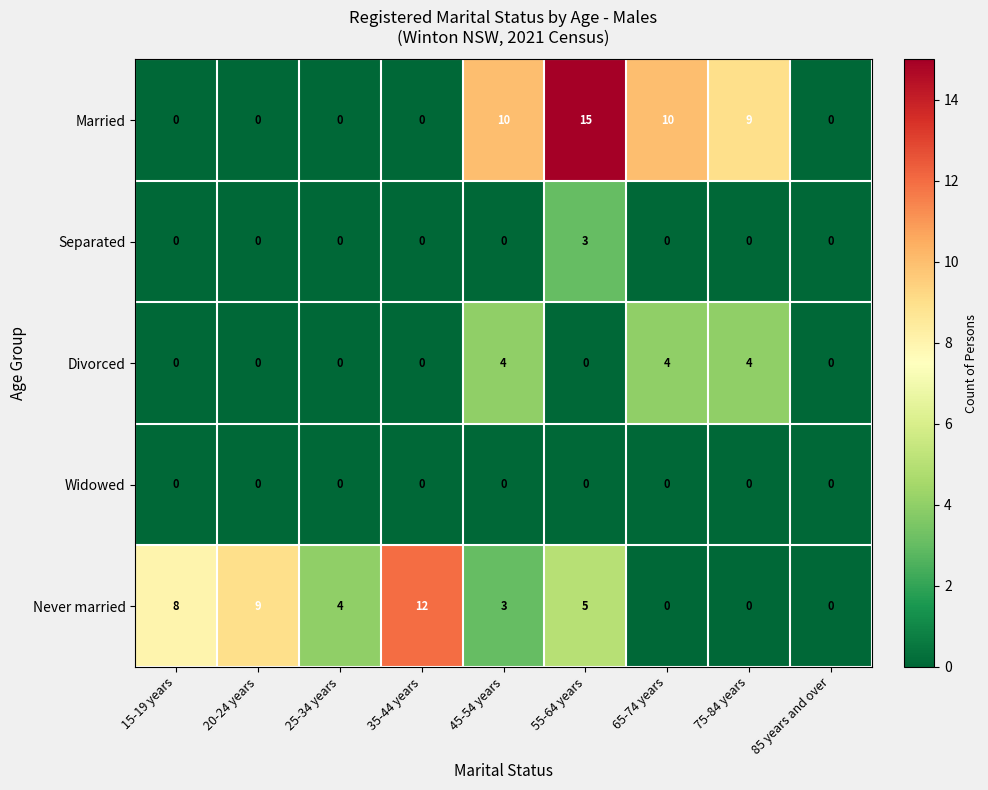

True or false: Divorced has a value of 0 at 20-24 years.

True